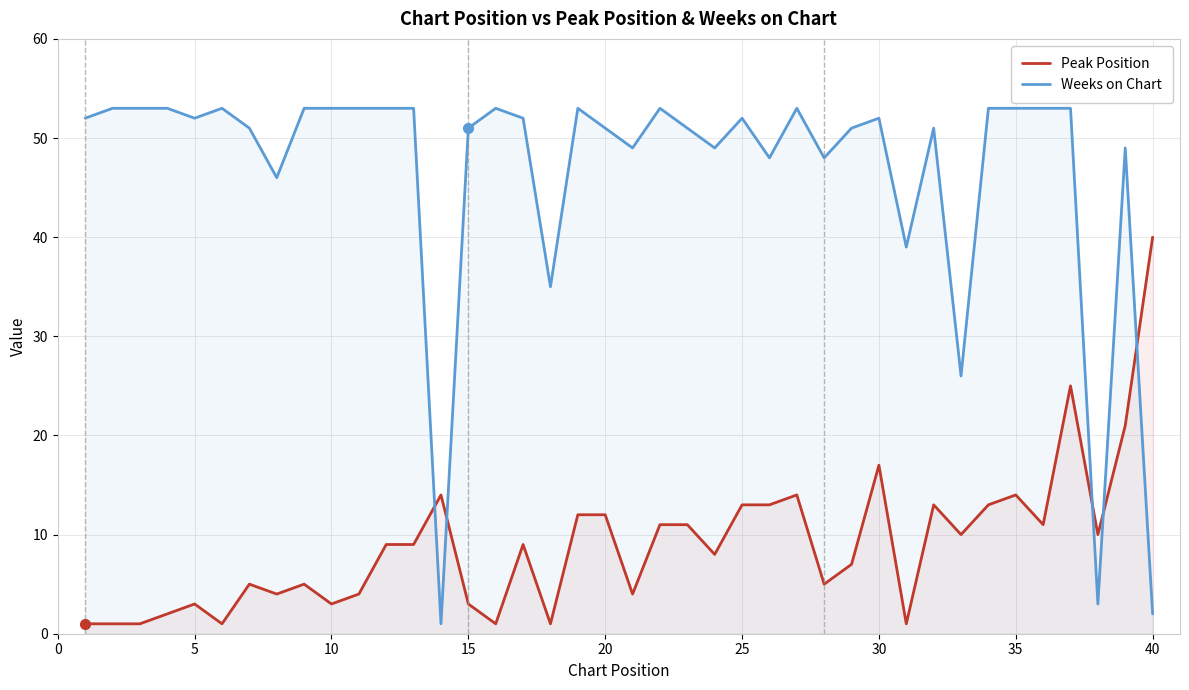

Does the chart display data point markers on the line(s)?

No